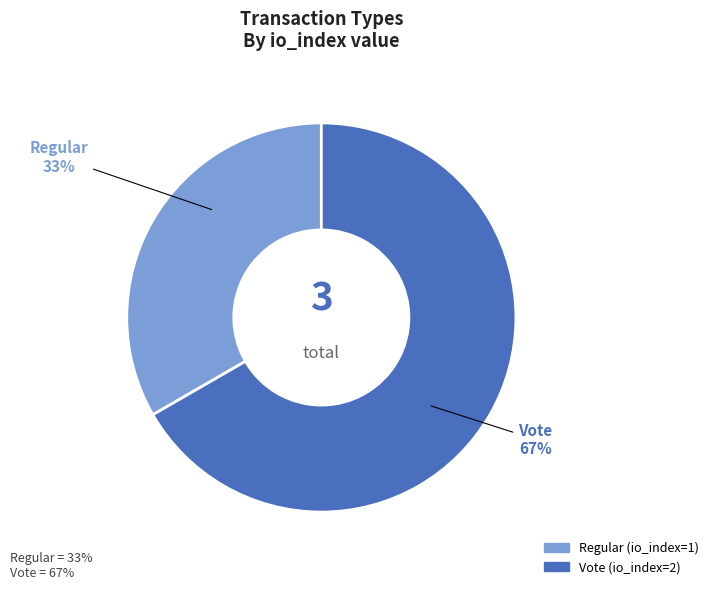

Rank the categories by value from highest to lowest.

Vote, Regular